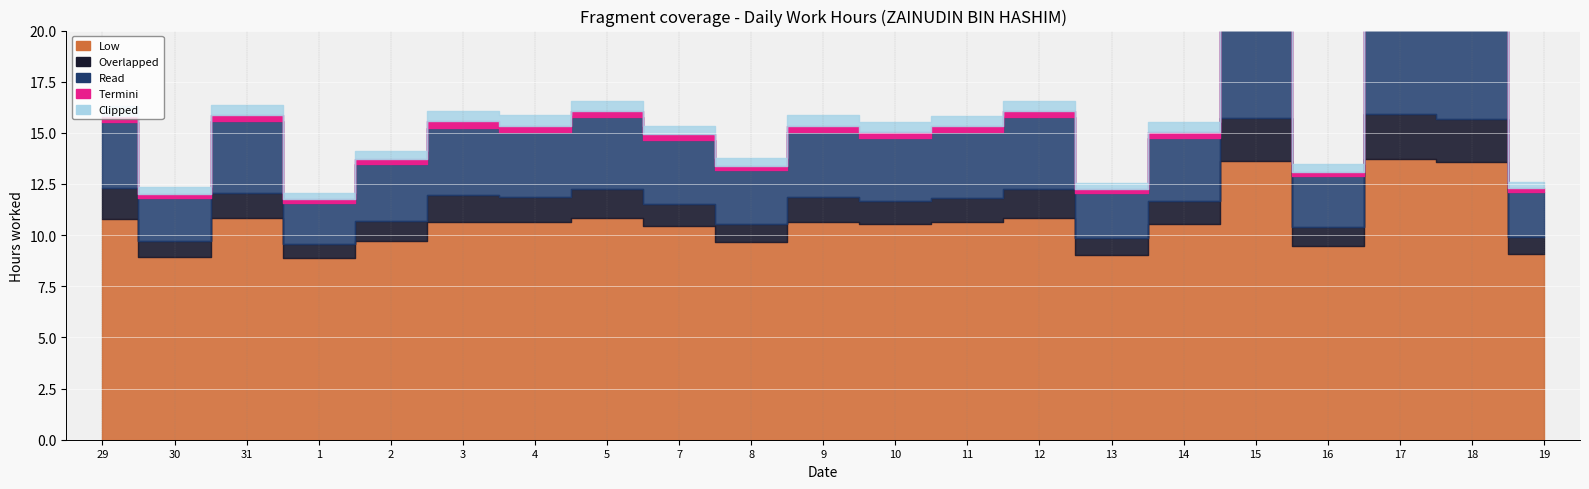

How many data points in Low are above 10?

14